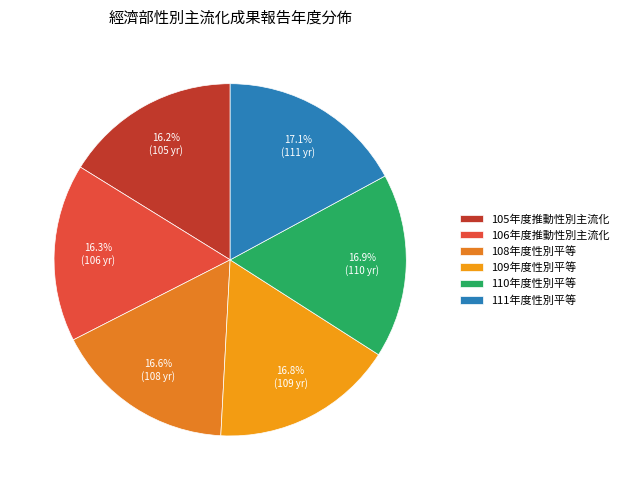

How many segments does this pie chart have?

6